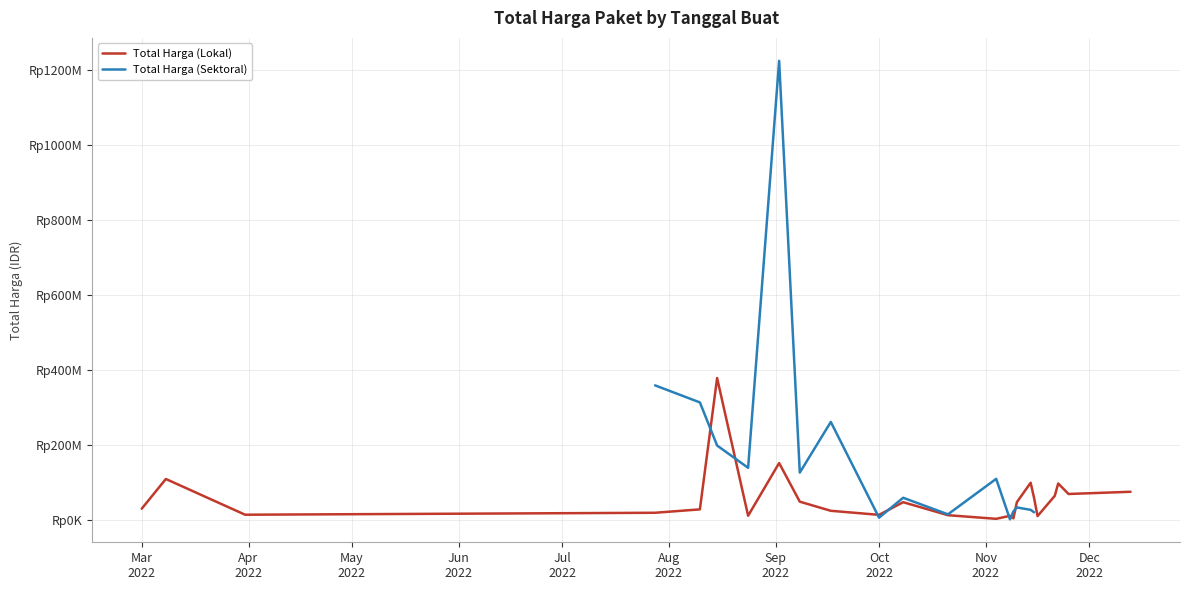

Which category has the highest value in the Total Harga (Sektoral) series?

2022-09-02